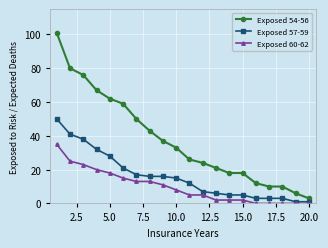

Which series has the largest range (max minus min)?

Exposed 54-56